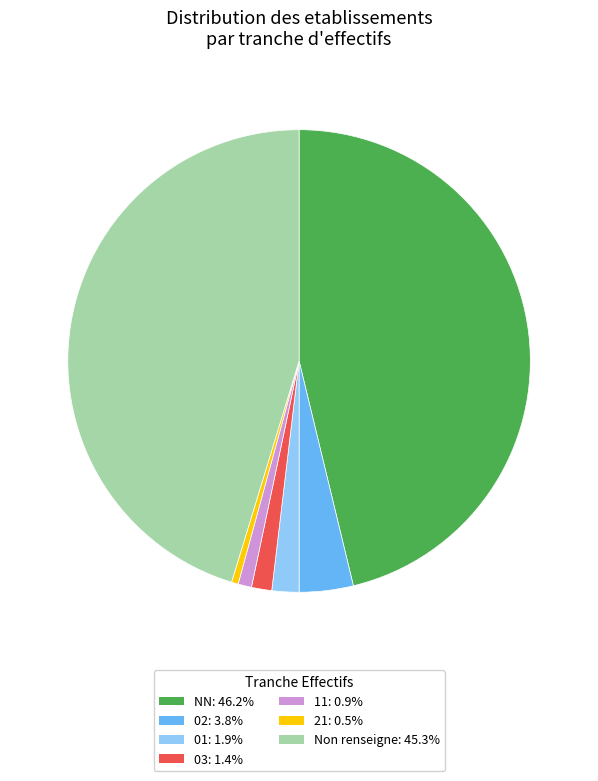

Is there a majority slice in this chart?

No